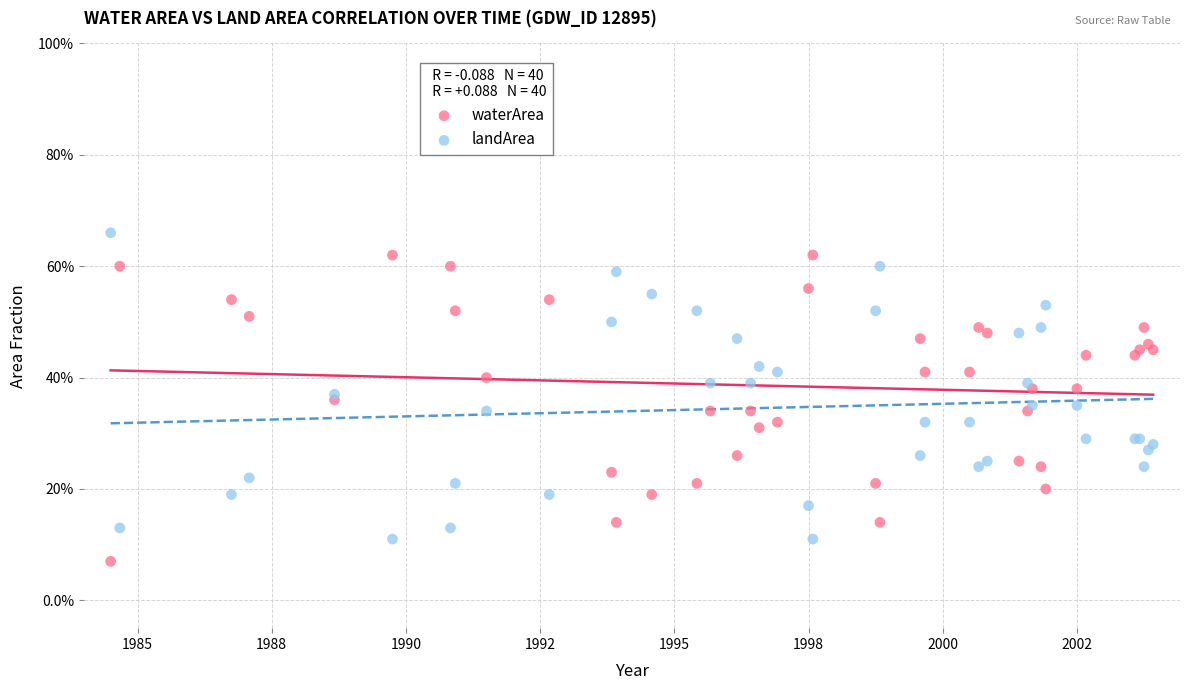

What are all the series names shown in the legend?

waterArea, landArea